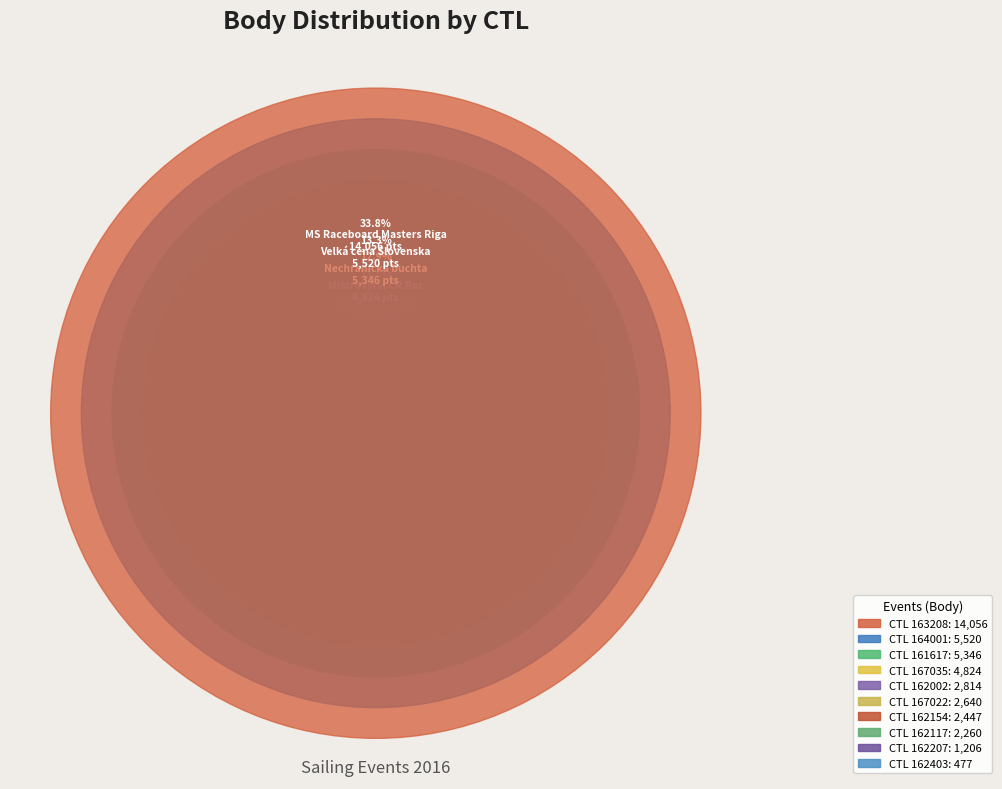

How many slices are in this pie chart?

10